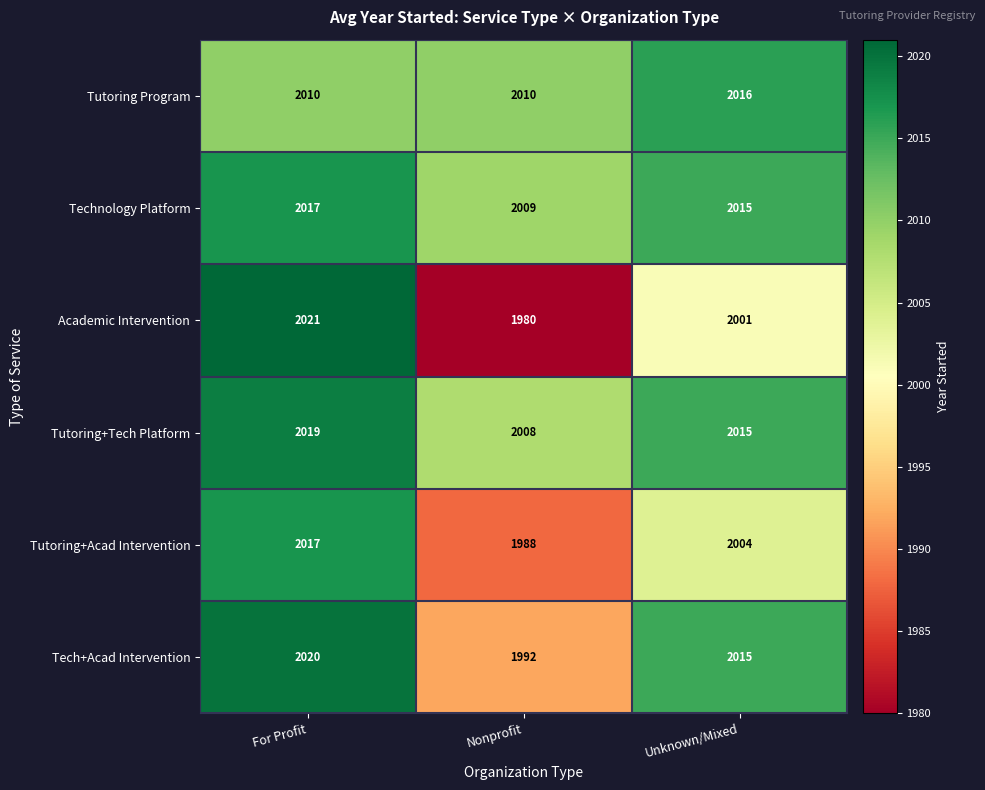

At which label does Tutoring+Tech Platform reach its minimum?

Nonprofit